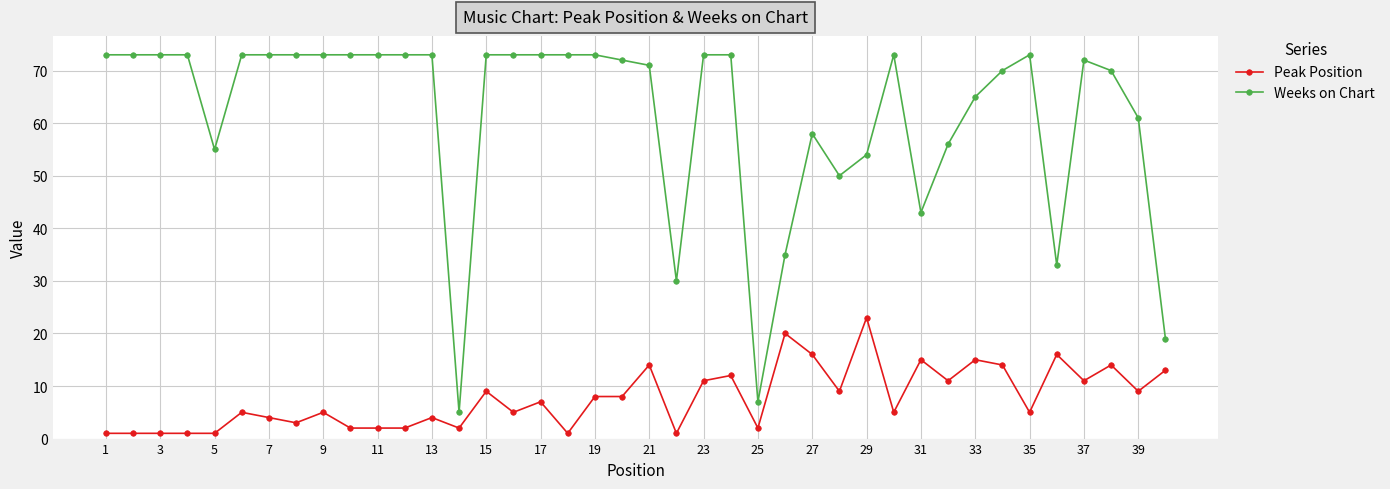

What is the average value of the Weeks on Chart series?

61